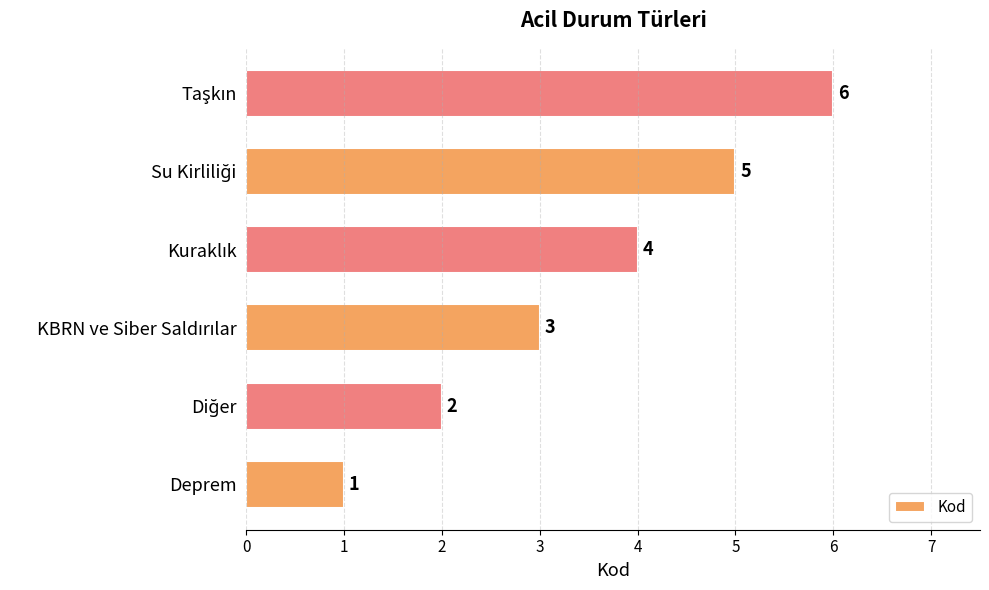

What is the maximum value shown in the chart?

6